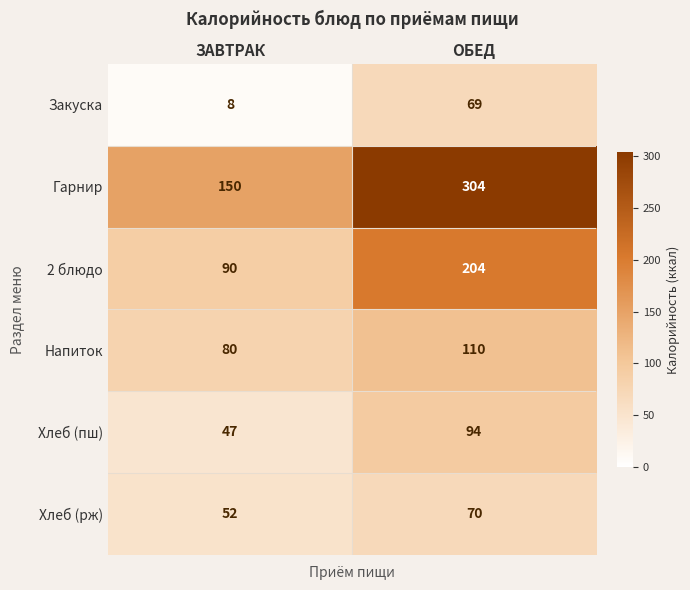

At ЗАВТРАК, list the series in order from smallest to largest.

Закуска, Хлеб (пш), Хлеб (рж), Напиток, 2 блюдо, Гарнир